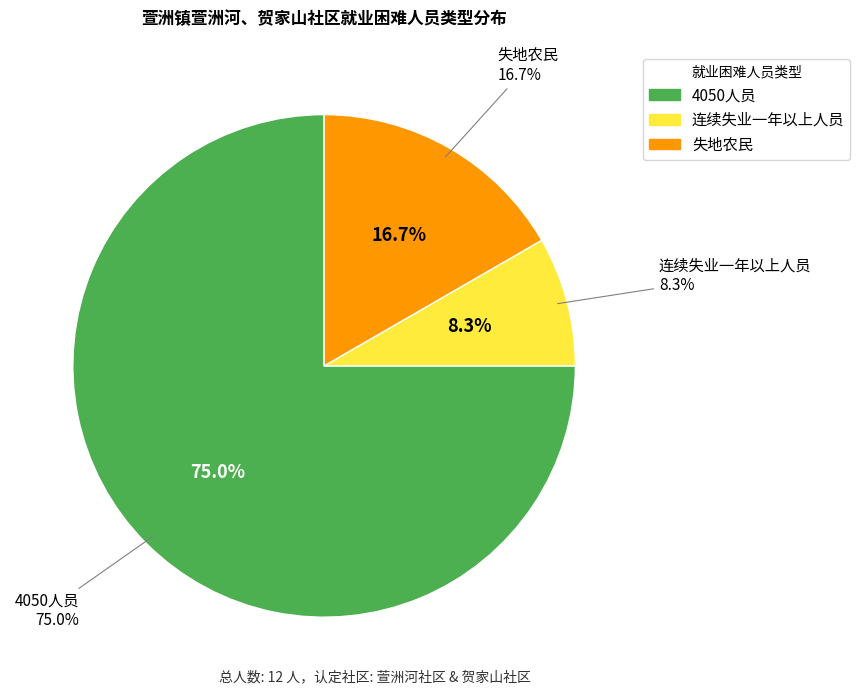

To the nearest percent, what is the average slice percentage?

33%